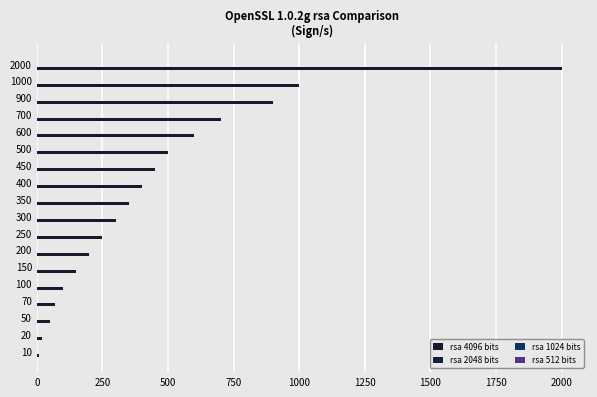

How many distinct data groups are displayed?

4